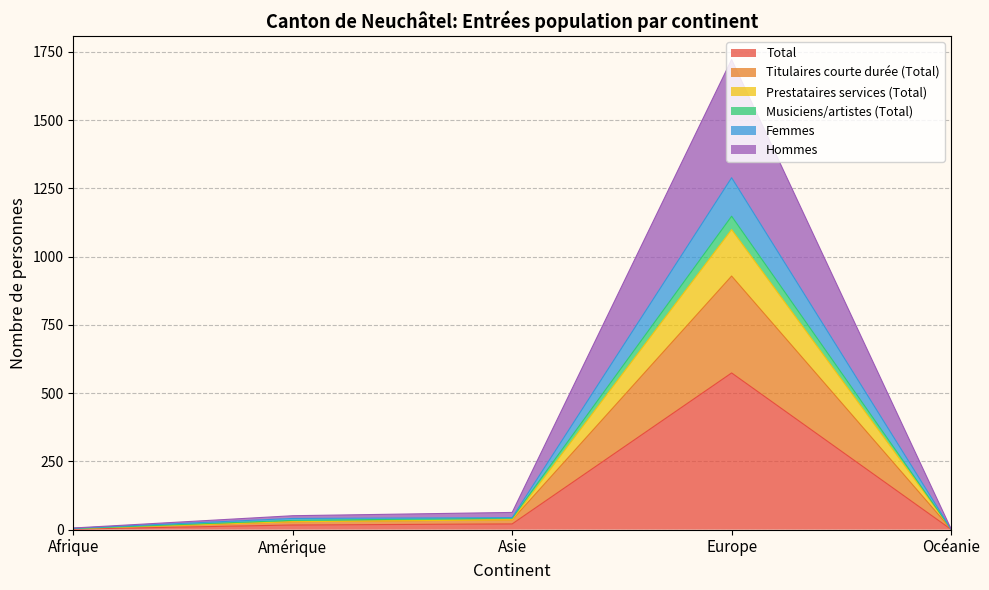

At Océanie, list the series in order from smallest to largest.

Total, Titulaires courte durée (Total), Prestataires services (Total), Musiciens/artistes (Total), Femmes, Hommes